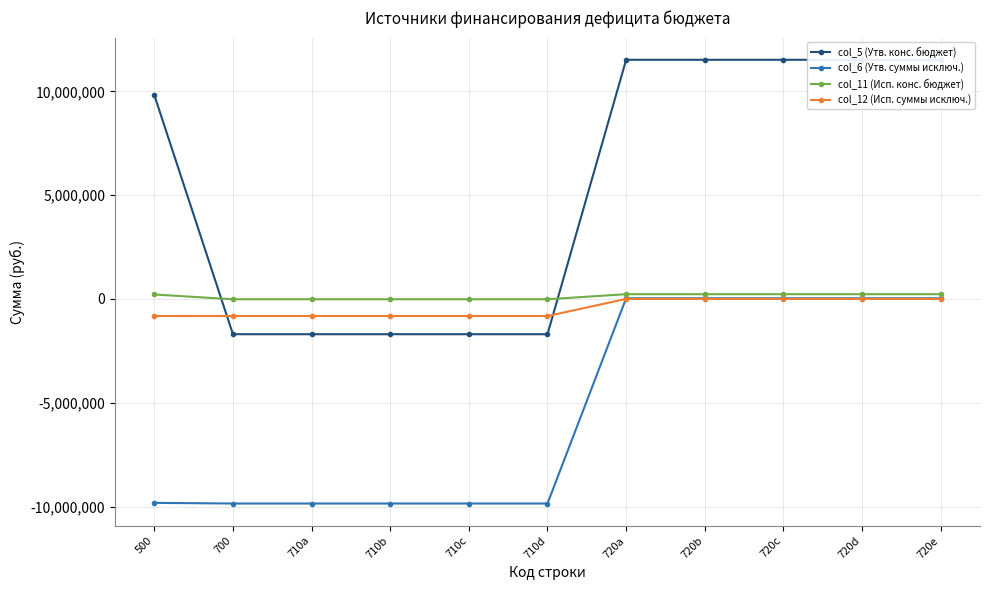

What are all the series names shown in the legend?

col_5 (Утв. конс. бюджет), col_6 (Утв. суммы исключ.), col_11 (Исп. конс. бюджет), col_12 (Исп. суммы исключ.)